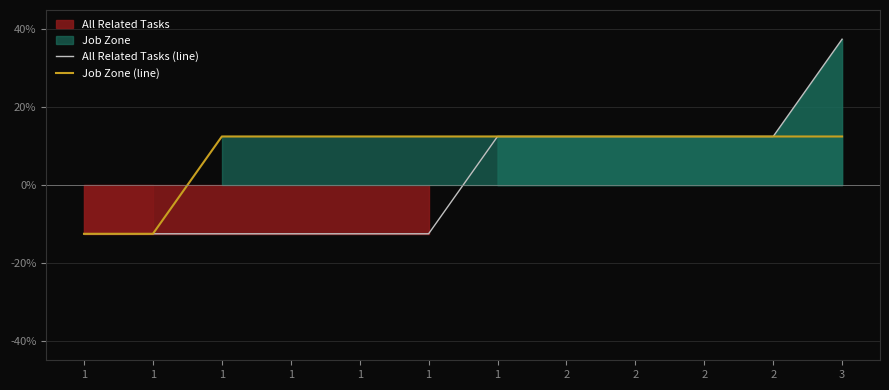

List the series in order of their overall mean, lowest first.

All Related Tasks (line), Job Zone (line)